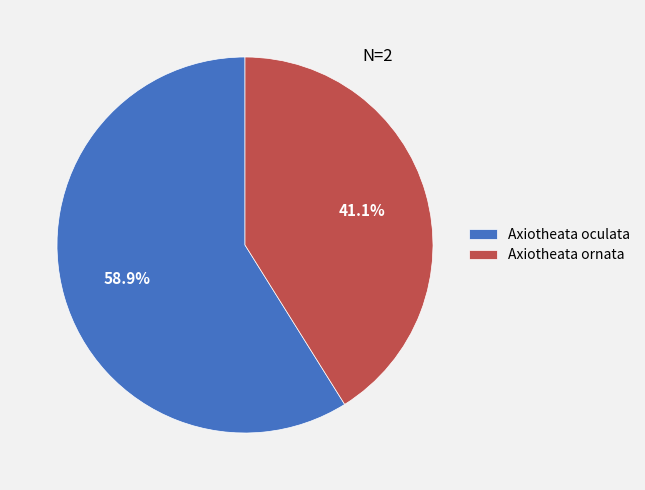

Which has a higher value, Axiotheata ornata or Axiotheata oculata?

Axiotheata oculata